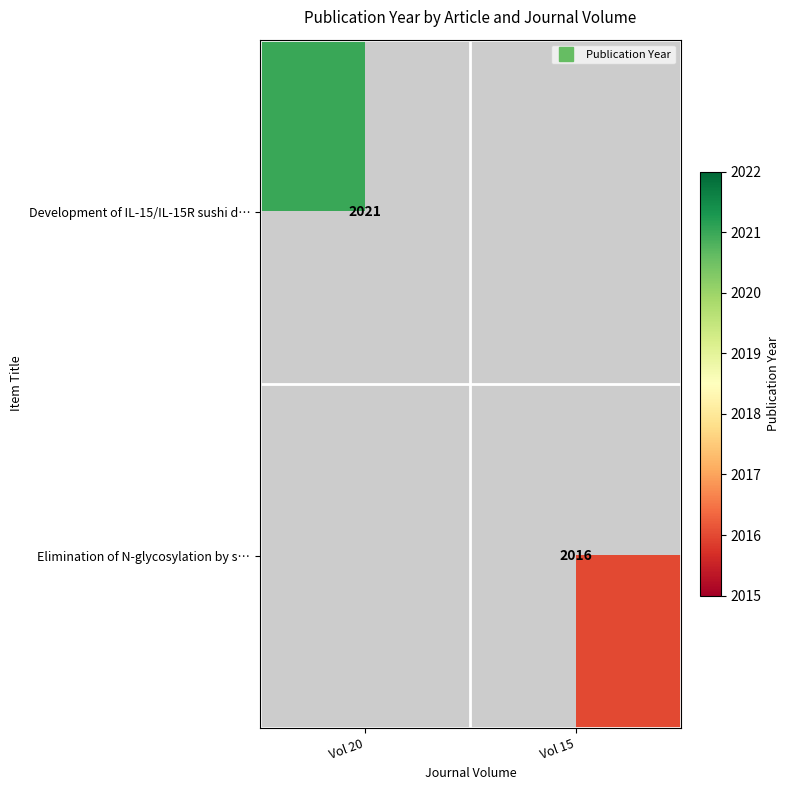

At Vol 20, list the series in order from smallest to largest.

Development of IL-15/IL-15R sushi d…, Elimination of N-glycosylation by s…